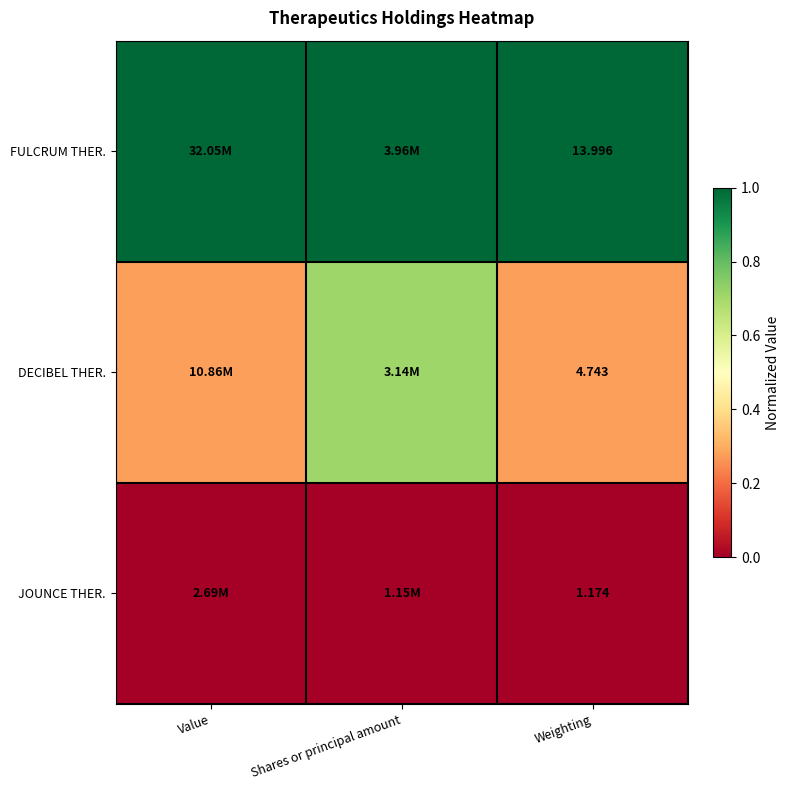

What is the difference between the highest and lowest values at Shares or principal amount?

1.0